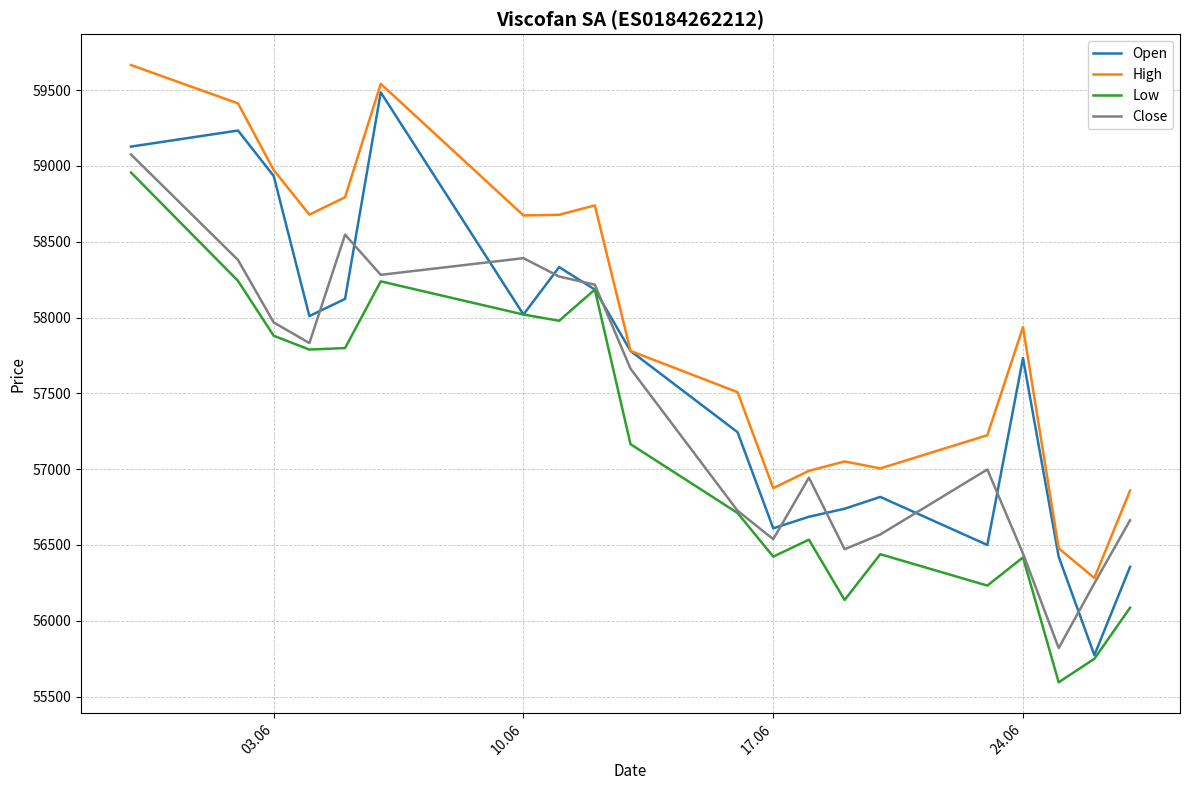

In High, how many points are lower than both neighbors (excluding endpoints)?

5